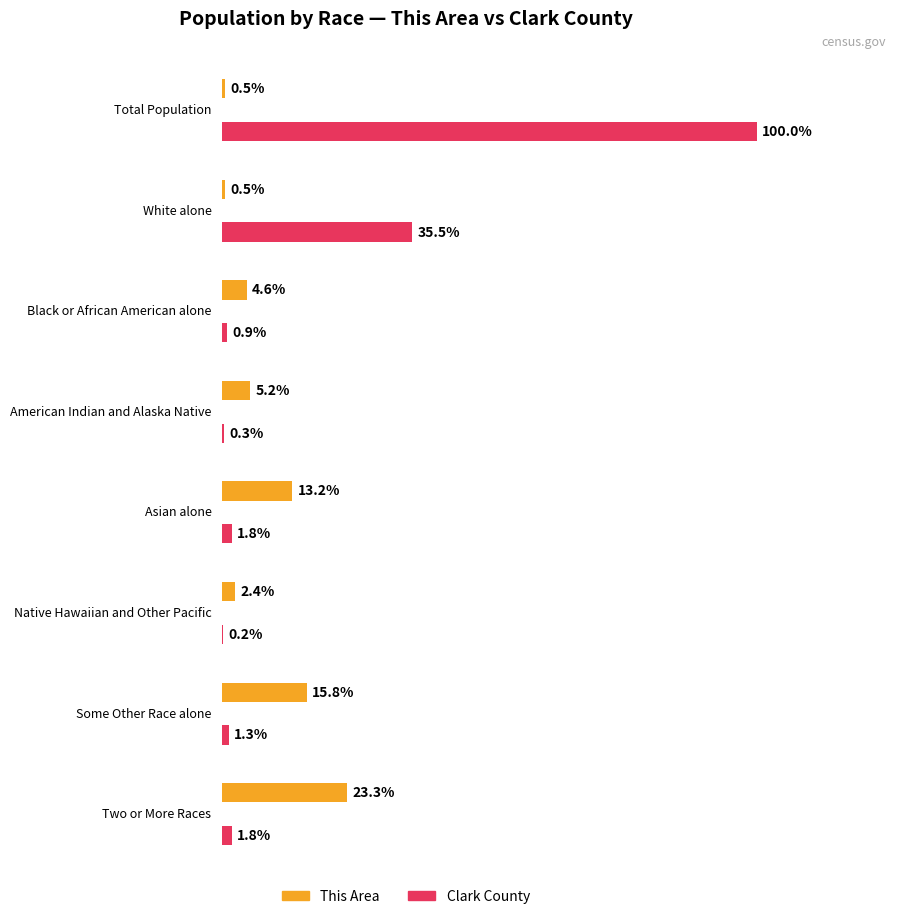

How many bars are there in total?

16